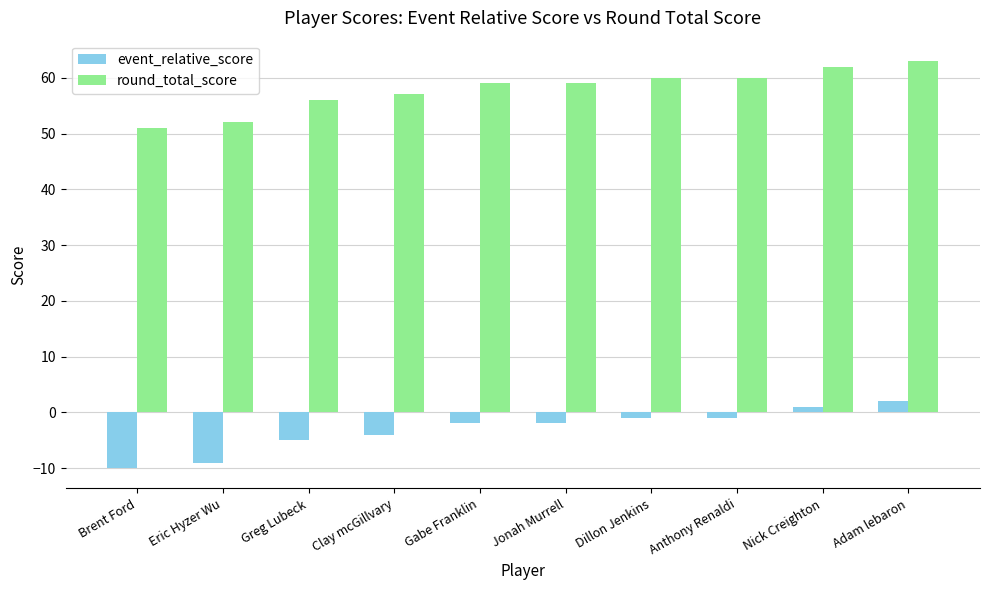

Is it true that event_relative_score equals -10 at Brent Ford?

True